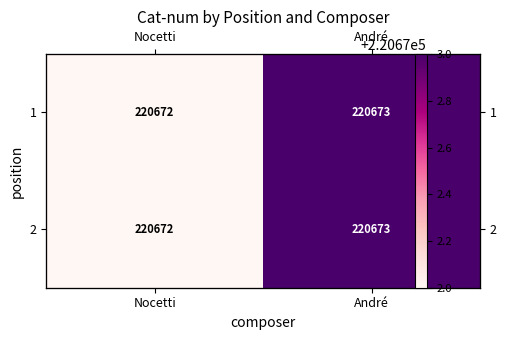

Rank the series by their maximum value, from lowest to highest.

1, 2